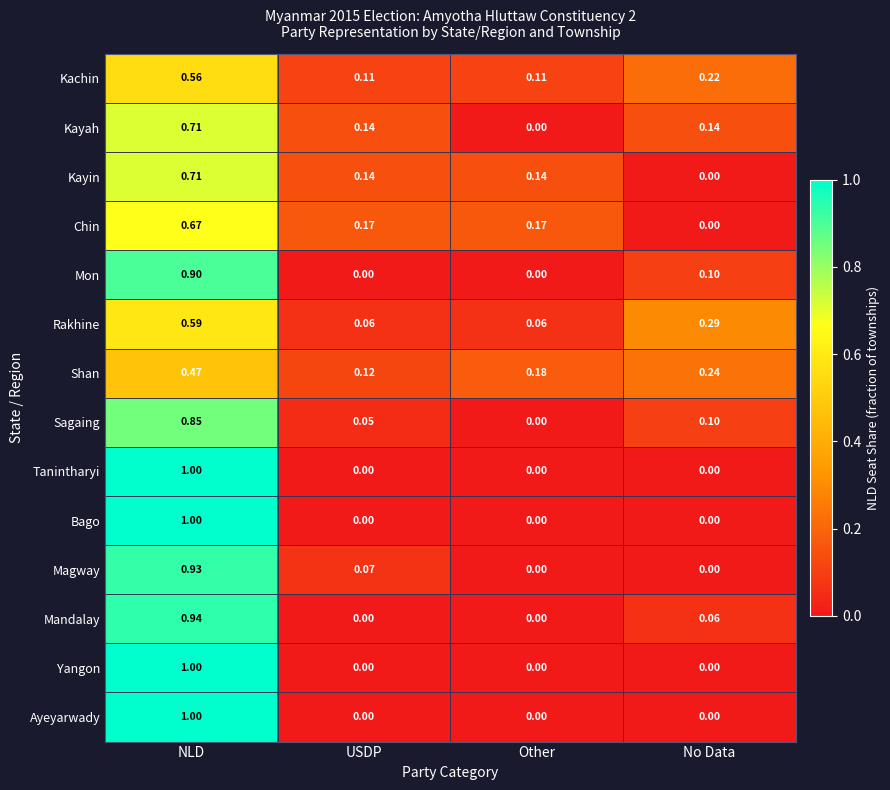

List the labels in order of Shan value, largest first.

NLD, No Data, Other, USDP